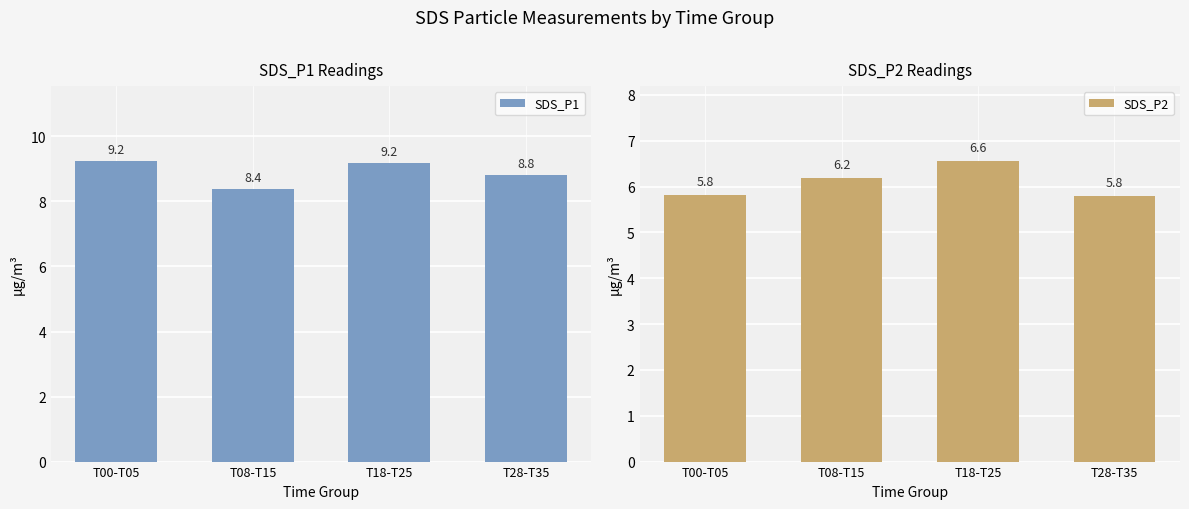

Reading left to right, extract all data points from this chart.

SDS_P1: T00-T05=9.2	T08-T15=8.4	T18-T25=9.2	T28-T35=8.8
SDS_P2: T00-T05=5.8	T08-T15=6.2	T18-T25=6.6	T28-T35=5.8